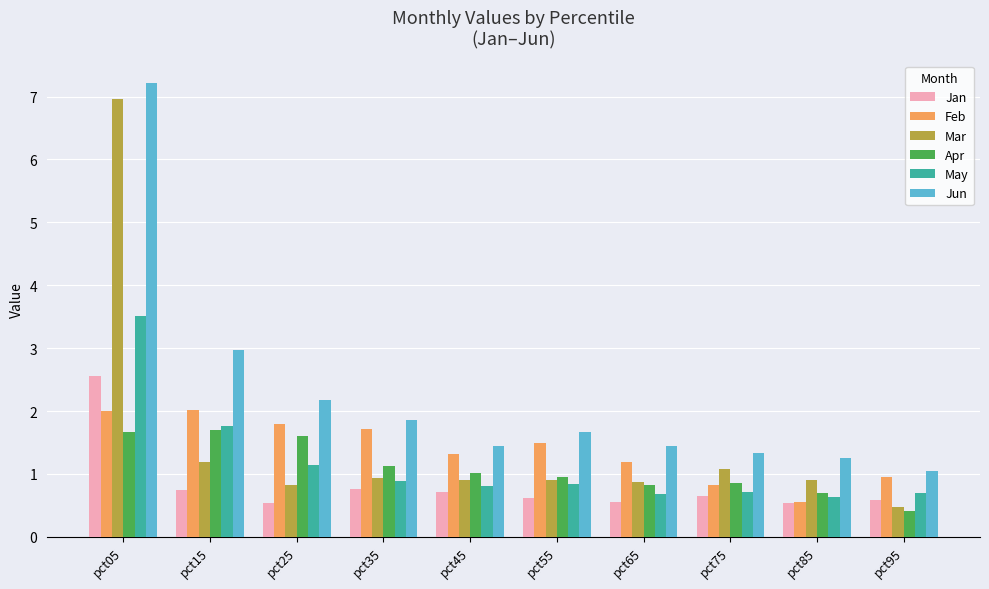

At how many categories does at least one series exceed 2?

3